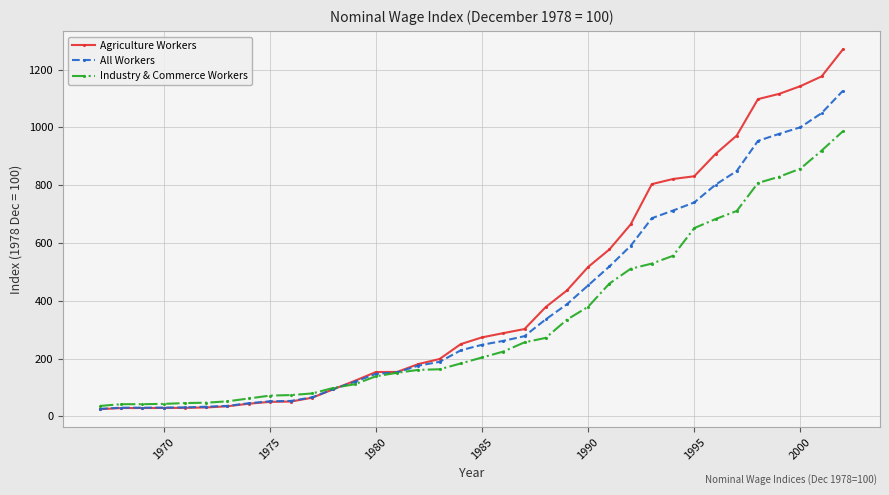

What is the maximum value shown in the chart?

1269.6